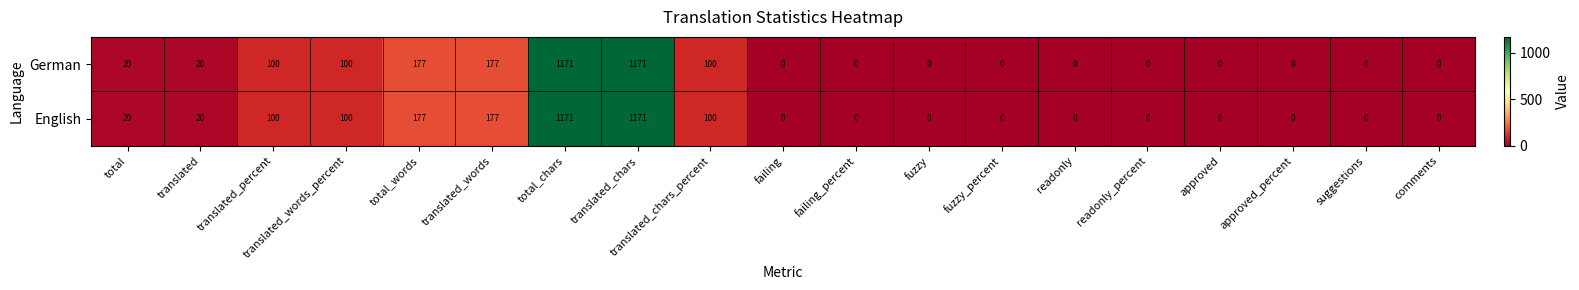

What is the greatest value displayed?

1171